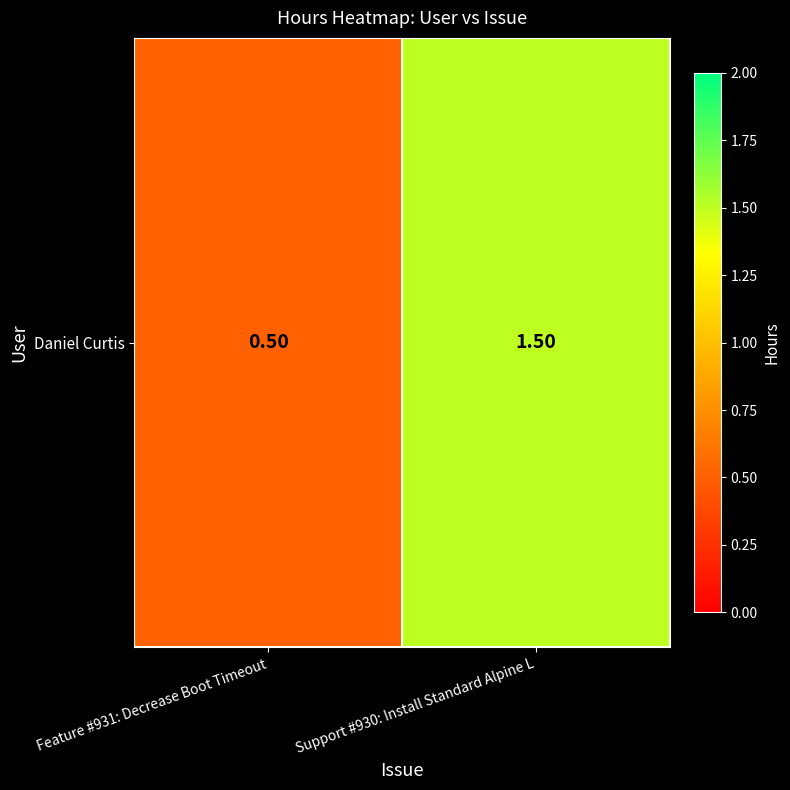

How many categories are shown in the chart?

2